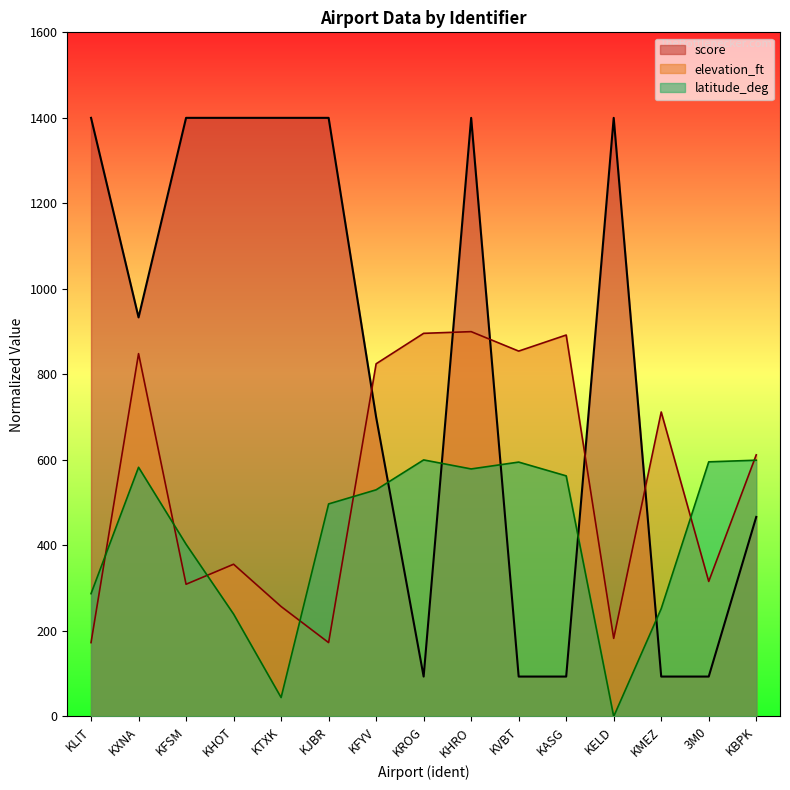

True or false: latitude_deg and score cross at least once.

True